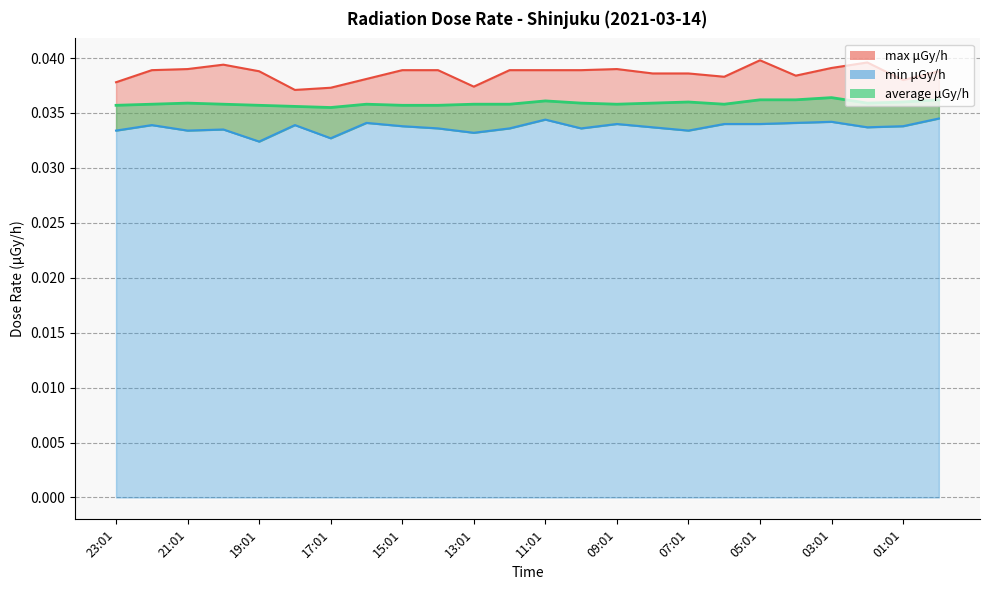

What position from the left is 03:01?

21